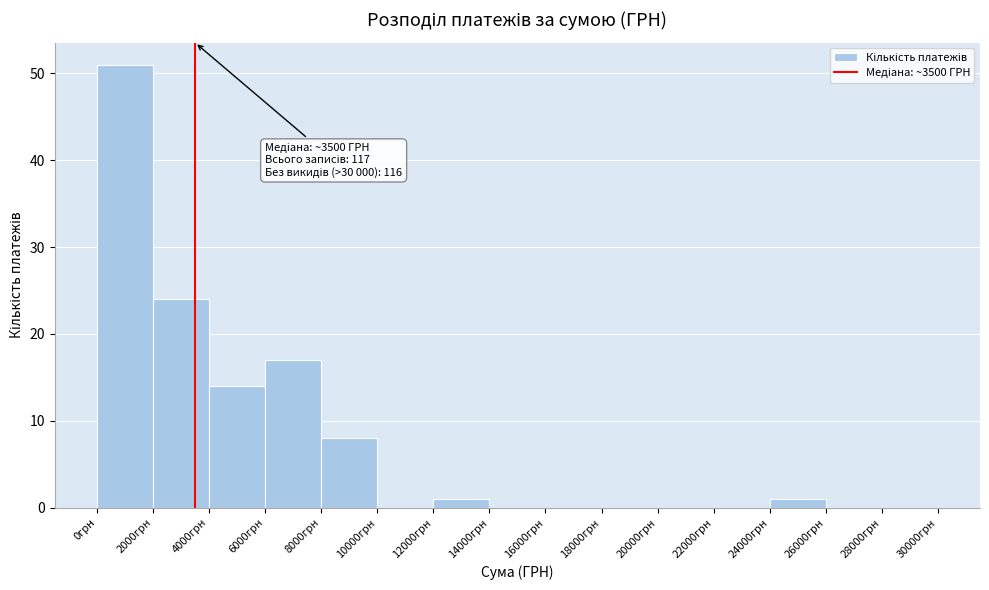

Which range on the x-axis has the tallest bar?

0 to 2000